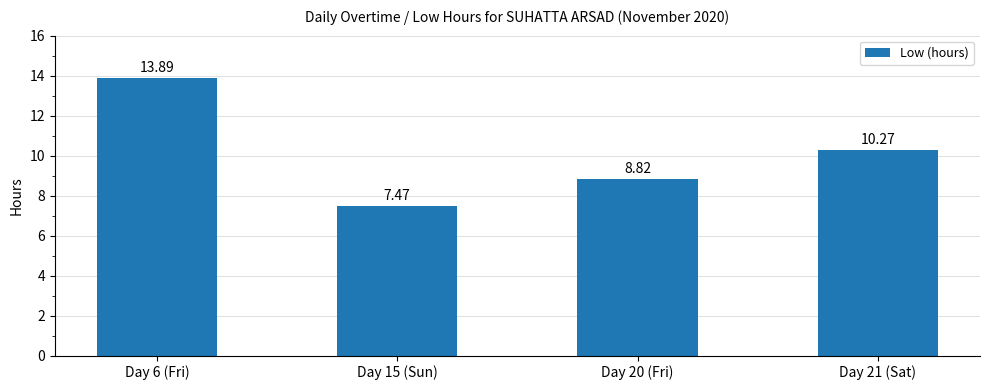

The chart shows a value of 4.9 at Day 15 (Sun). True or false?

False